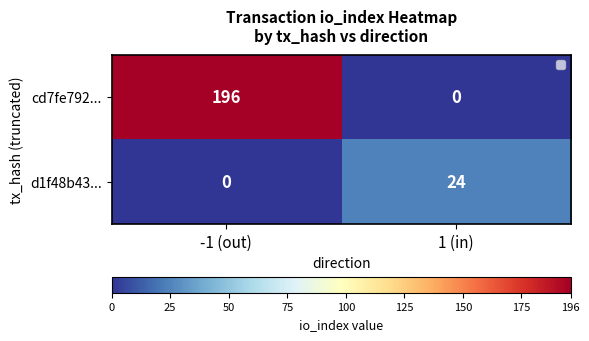

True or false: d1f48b43... has a value of 0 at -1 (out).

True